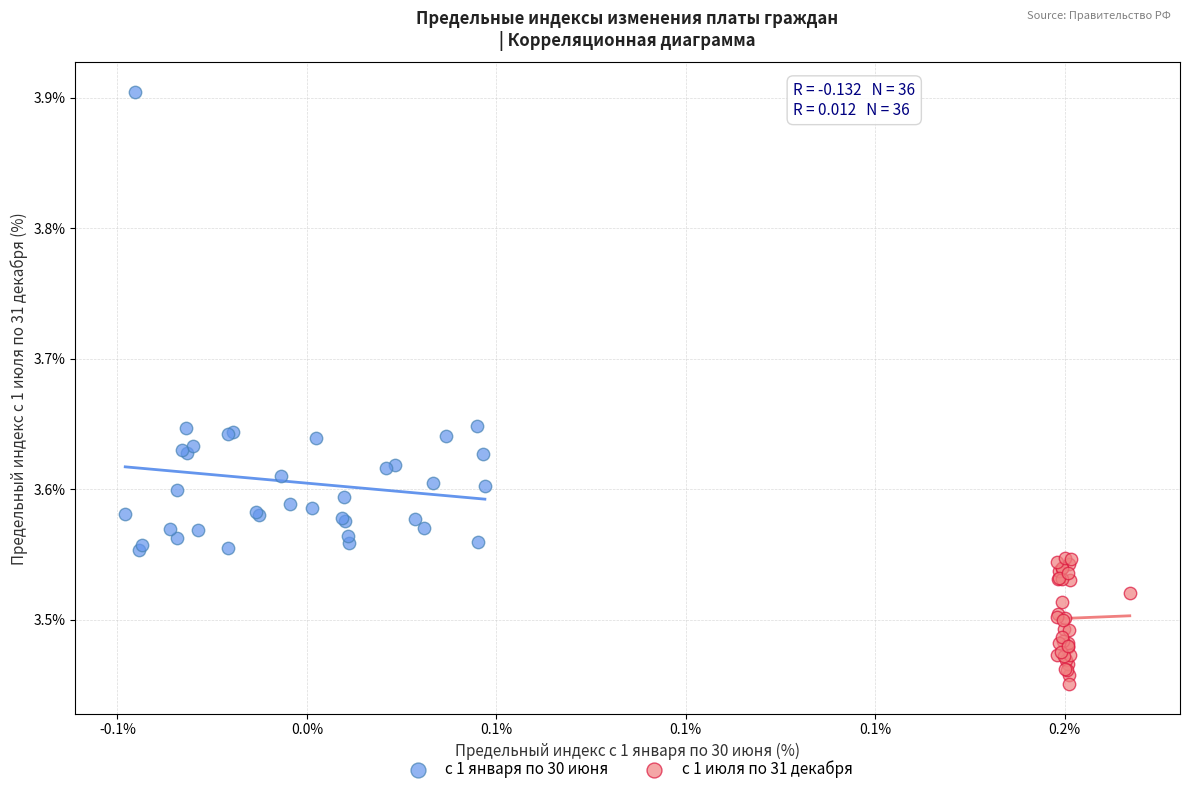

Which series contains the highest Y value?

с 1 января по 30 июня